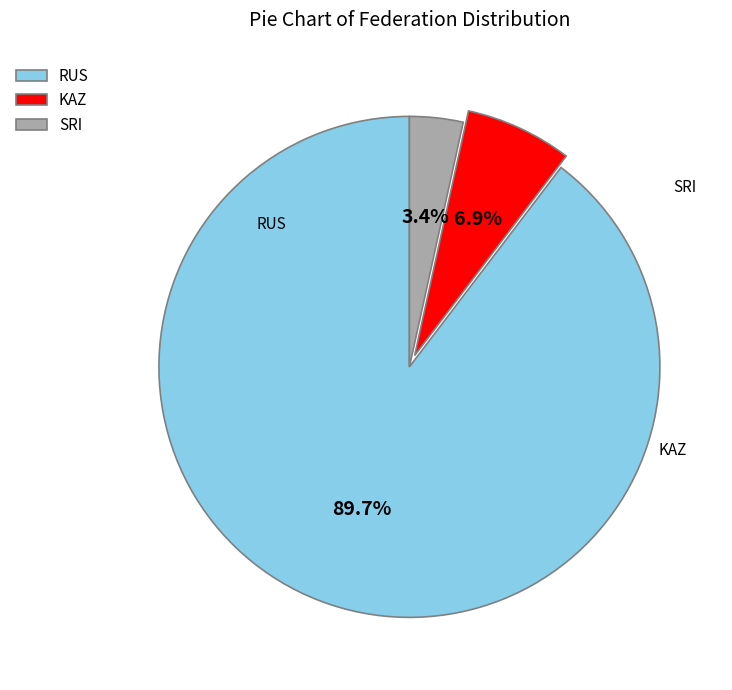

Does SRI represent more than half of the total?

No